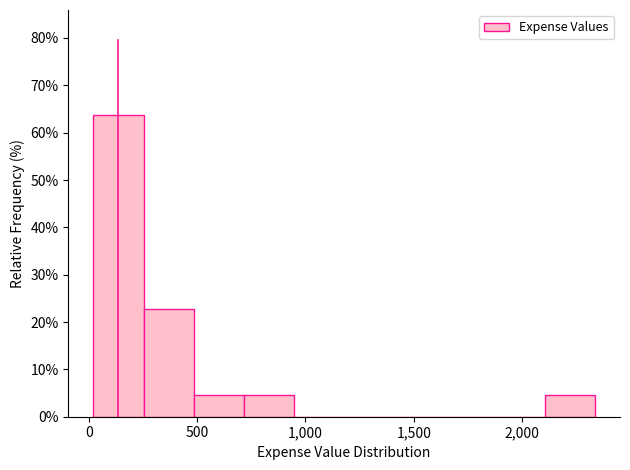

Which range on the x-axis has the tallest bar?

0 to 250